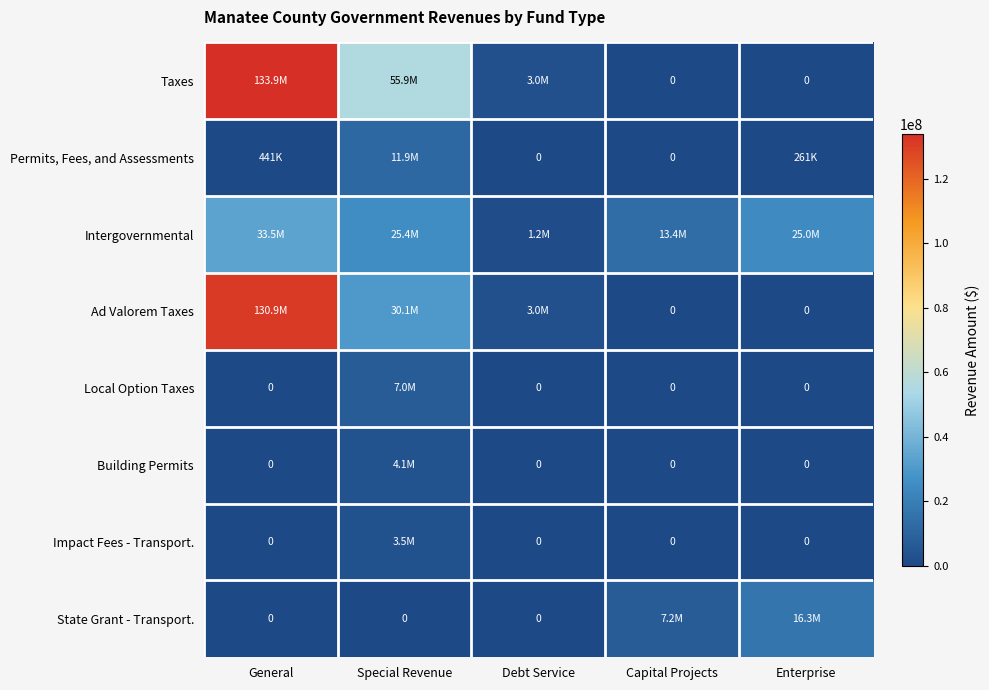

What is the spread (max minus min) of values at Special Revenue?

55874000